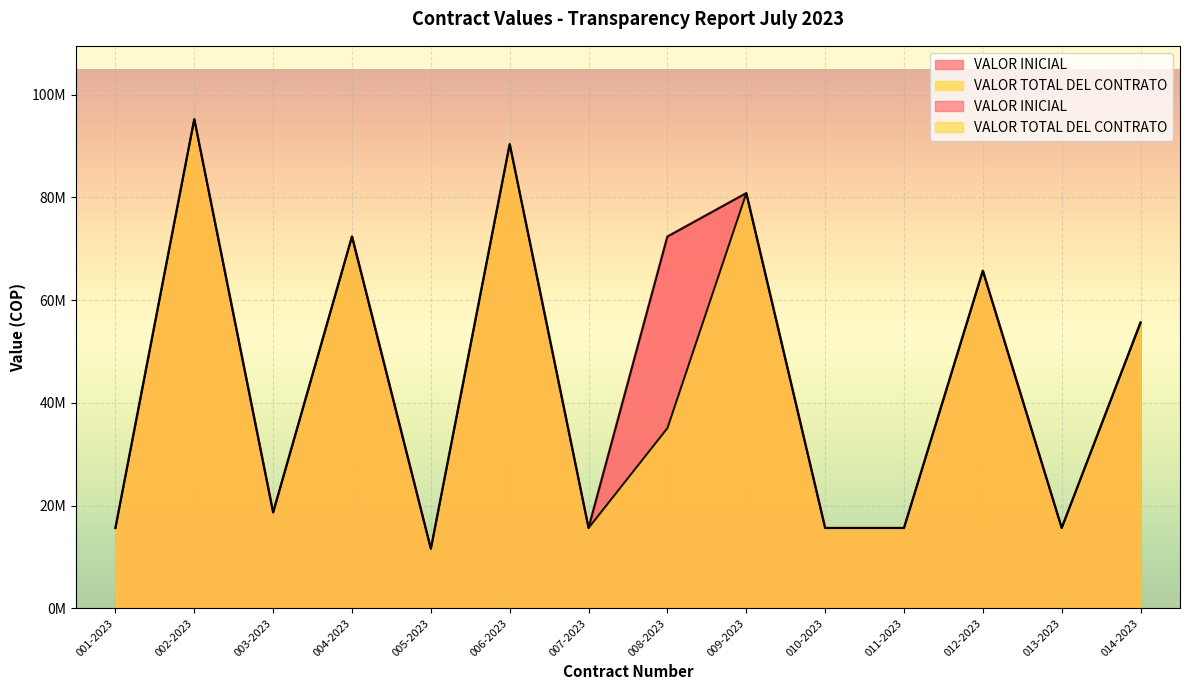

What is the approximate value of VALOR INICIAL at 005-2023, to the nearest 50?

11584150